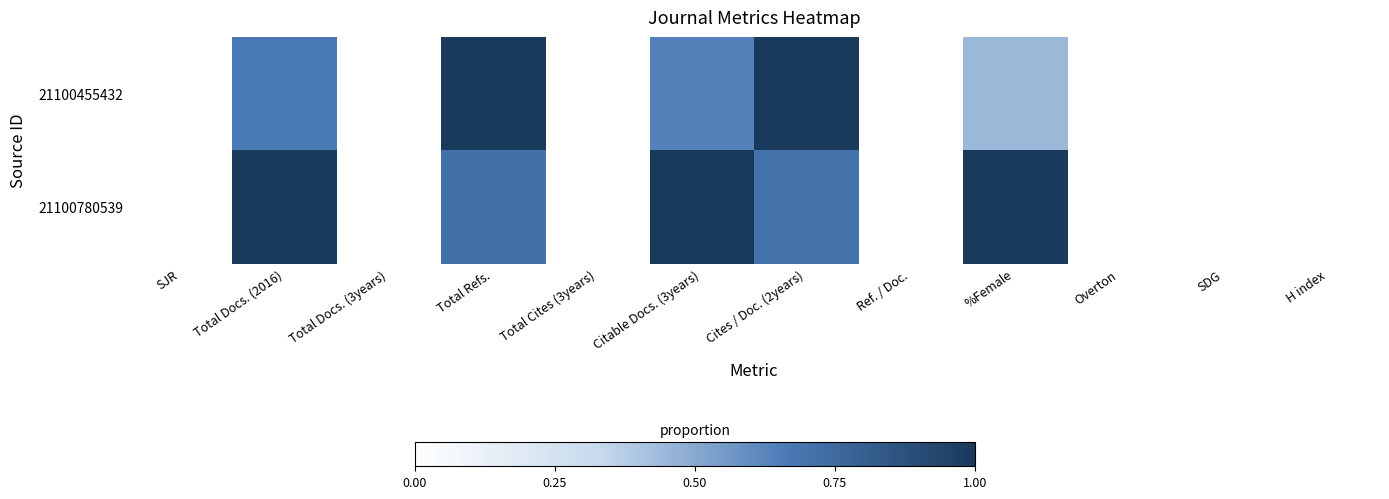

Reading left to right, transcribe all the data shown in this chart.

21100455432: SJR=0.0	Total Docs. (2016)=0.7	Total Docs. (3years)=0.0	Total Refs.=1.0	Total Cites (3years)=0.0	Citable Docs. (3years)=0.6	Cites / Doc. (2years)=1.0	Ref. / Doc.=0.0	%Female=0.4	Overton=0.0	SDG=0.0	H index=0.0
21100780539: SJR=0.0	Total Docs. (2016)=1.0	Total Docs. (3years)=0.0	Total Refs.=0.7	Total Cites (3years)=0.0	Citable Docs. (3years)=1.0	Cites / Doc. (2years)=0.7	Ref. / Doc.=0.0	%Female=1.0	Overton=0.0	SDG=0.0	H index=0.0